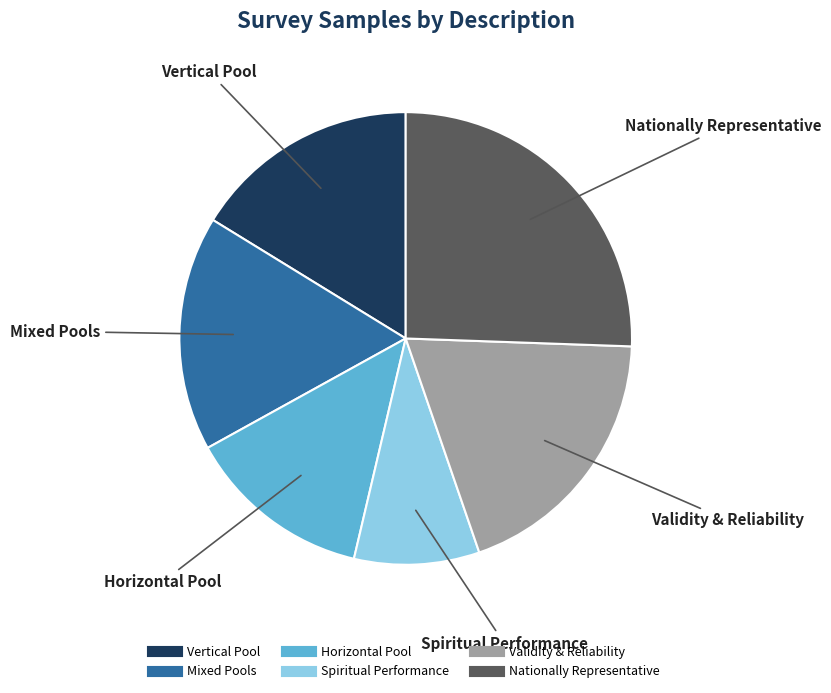

Is there a majority slice in this chart?

No